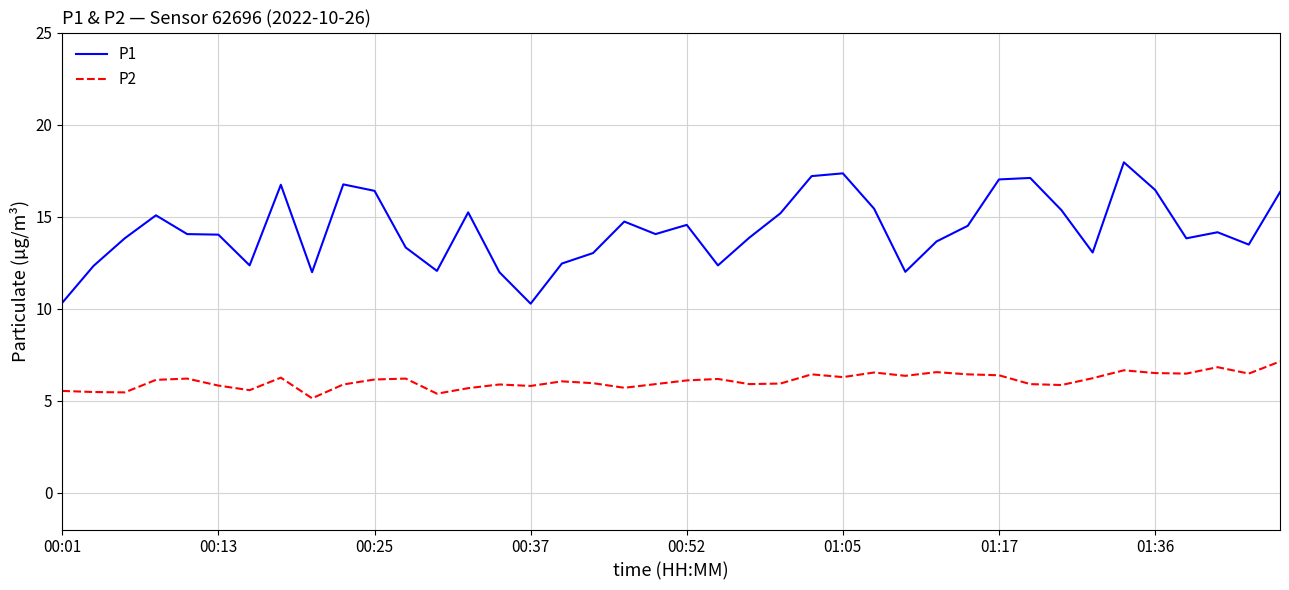

Which series has the largest range (max minus min)?

P1